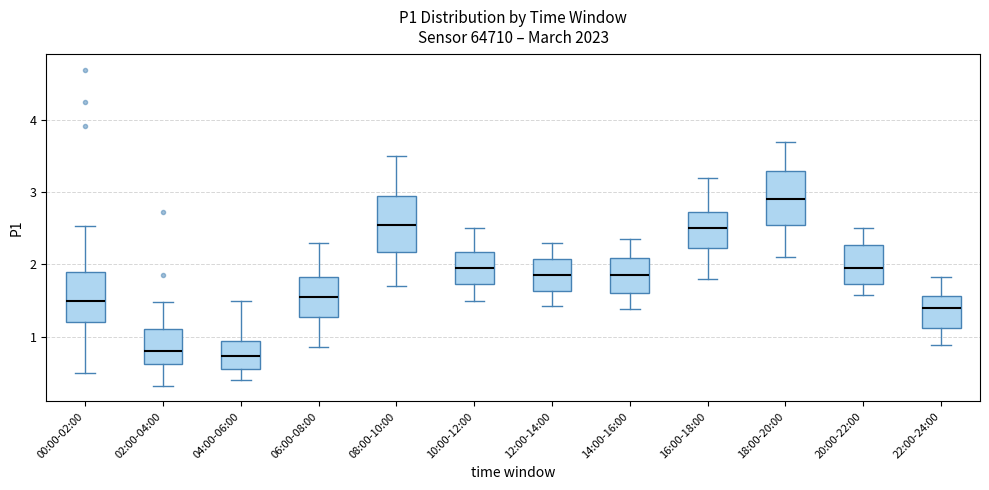

Where does the upper whisker of the box for 02:00-04:00 end on the y-axis? The values are not printed on the chart, so give them approximately, as read against the axis.

1.5